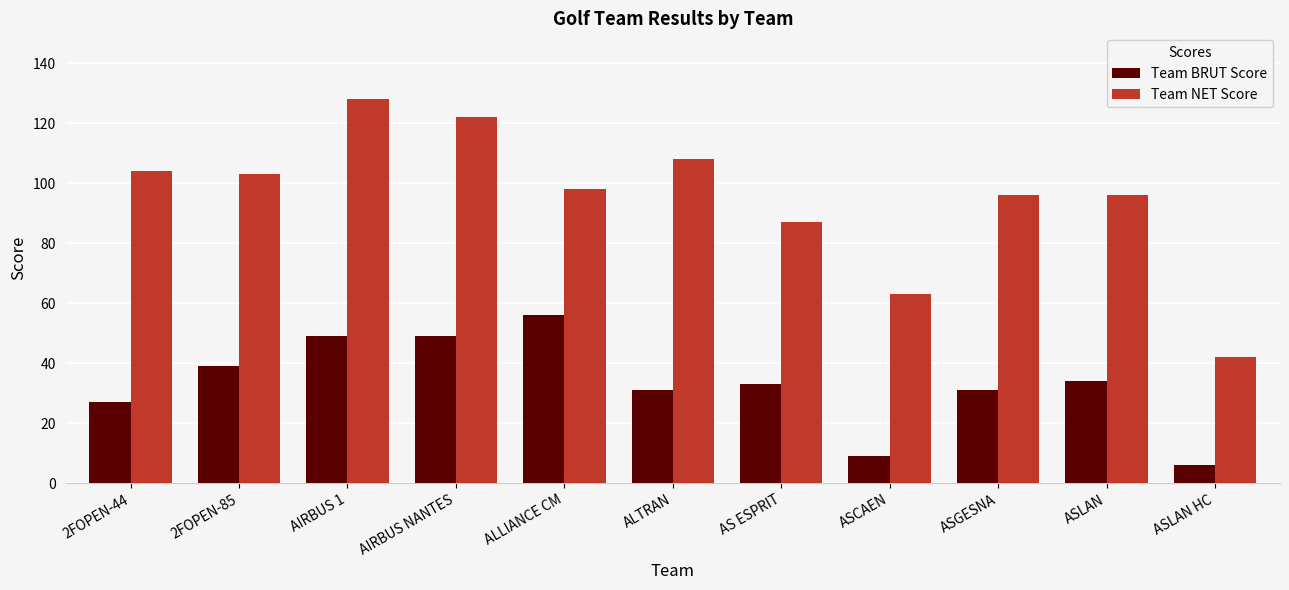

Which series has the widest spread of values?

Team NET Score